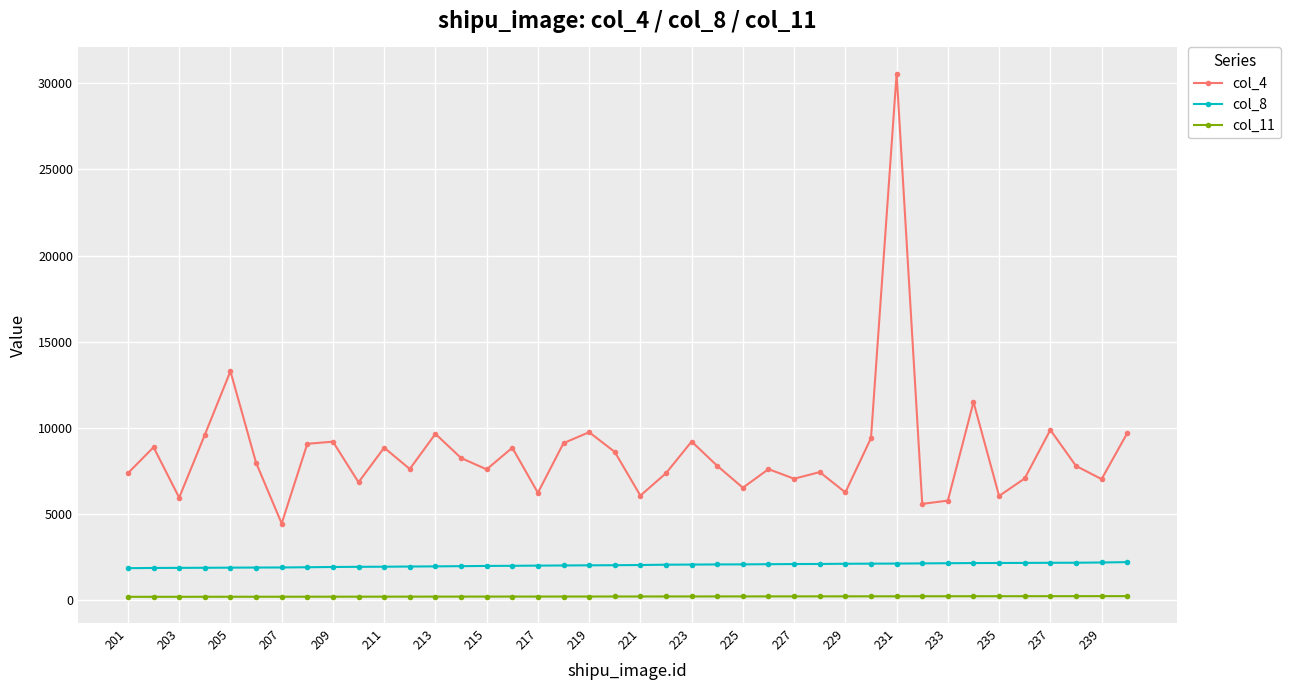

Which series has the widest spread of values?

col_4